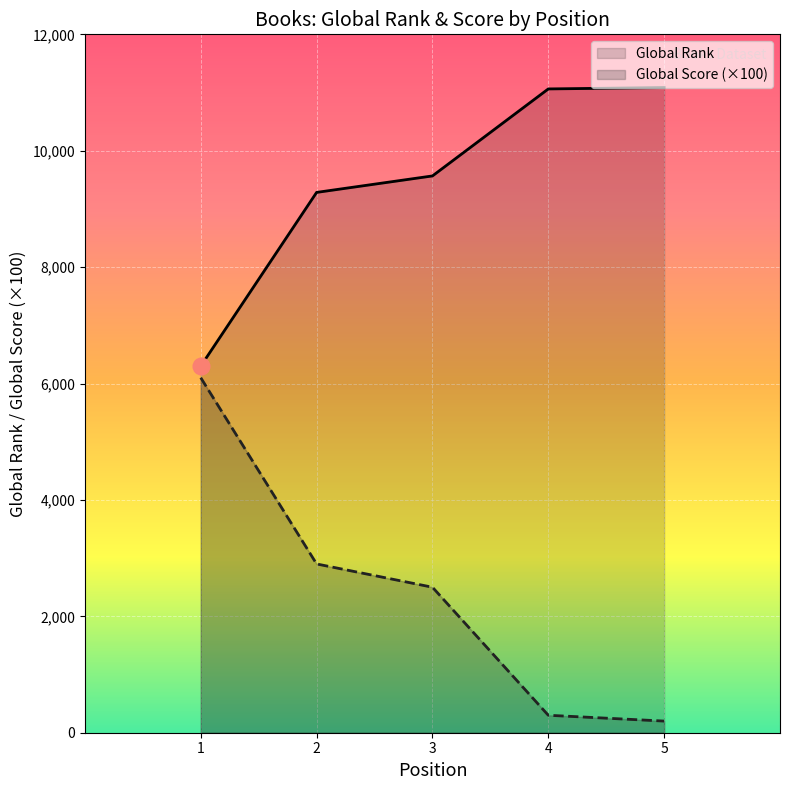

How many categories are shown in the chart?

5